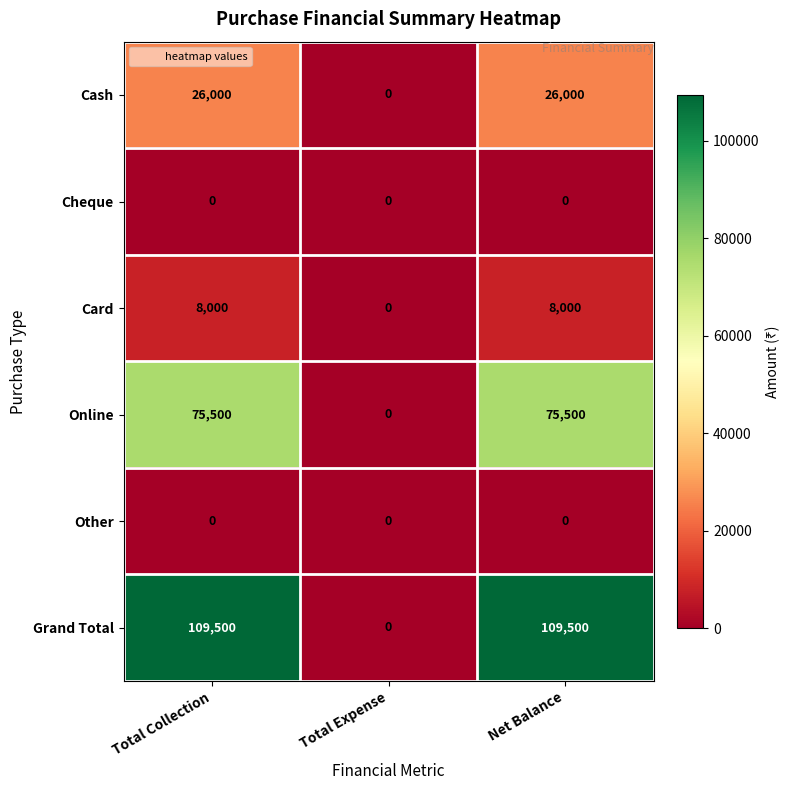

Which series has the widest spread of values?

Grand Total